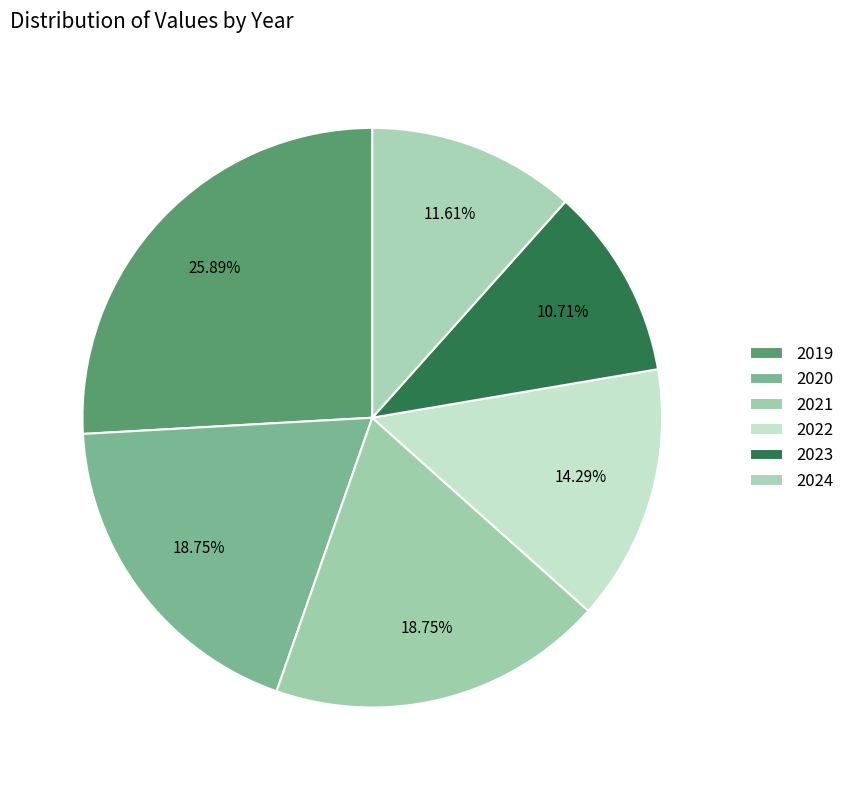

To the nearest percent, what is the combined percentage of 2022 and 2019?

40%